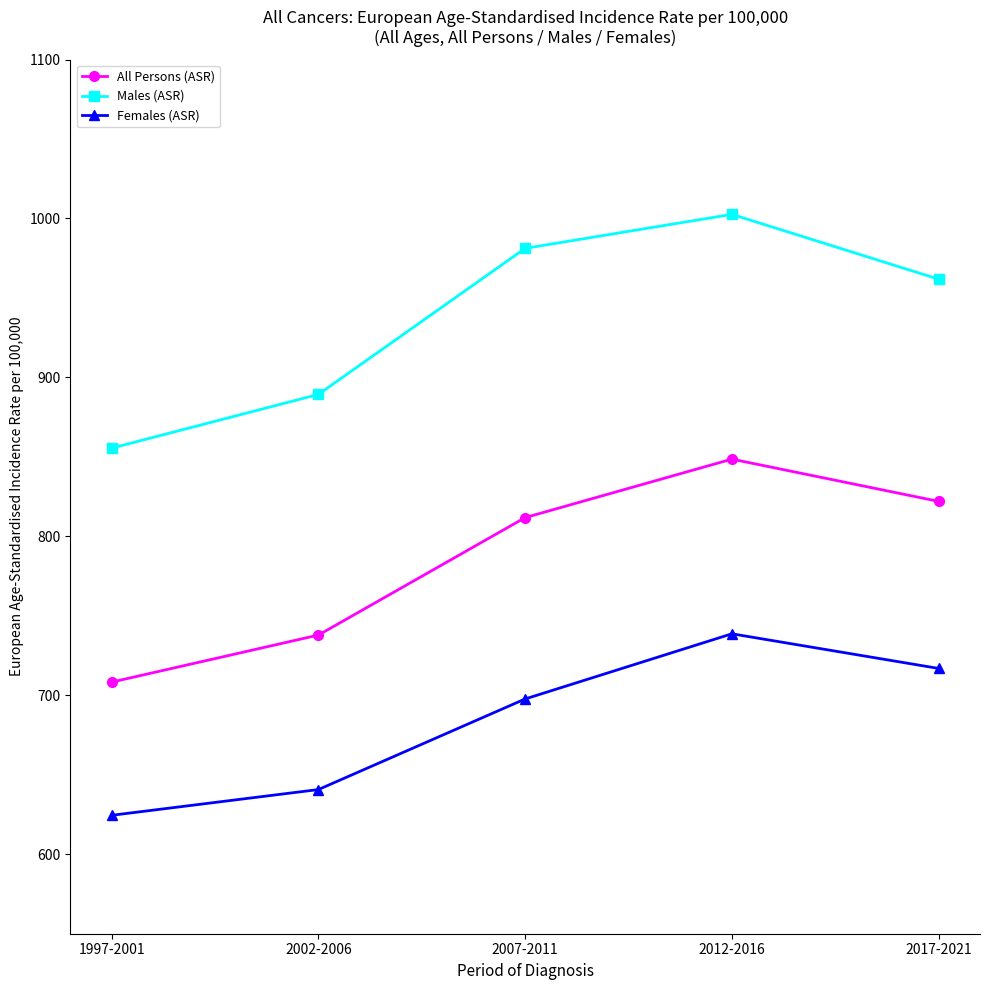

What is the difference between the highest and lowest values at 2002-2006?

248.6